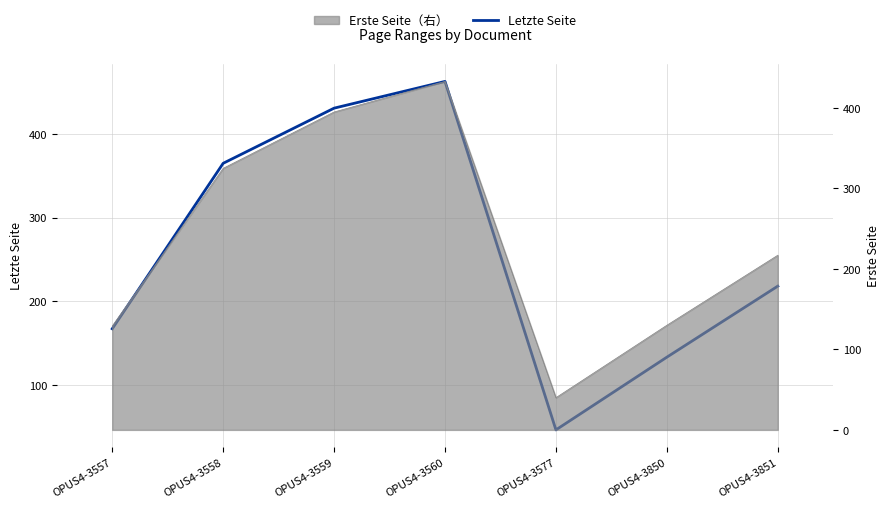

How many interior local peaks (higher than both neighbors) does the data have?

1